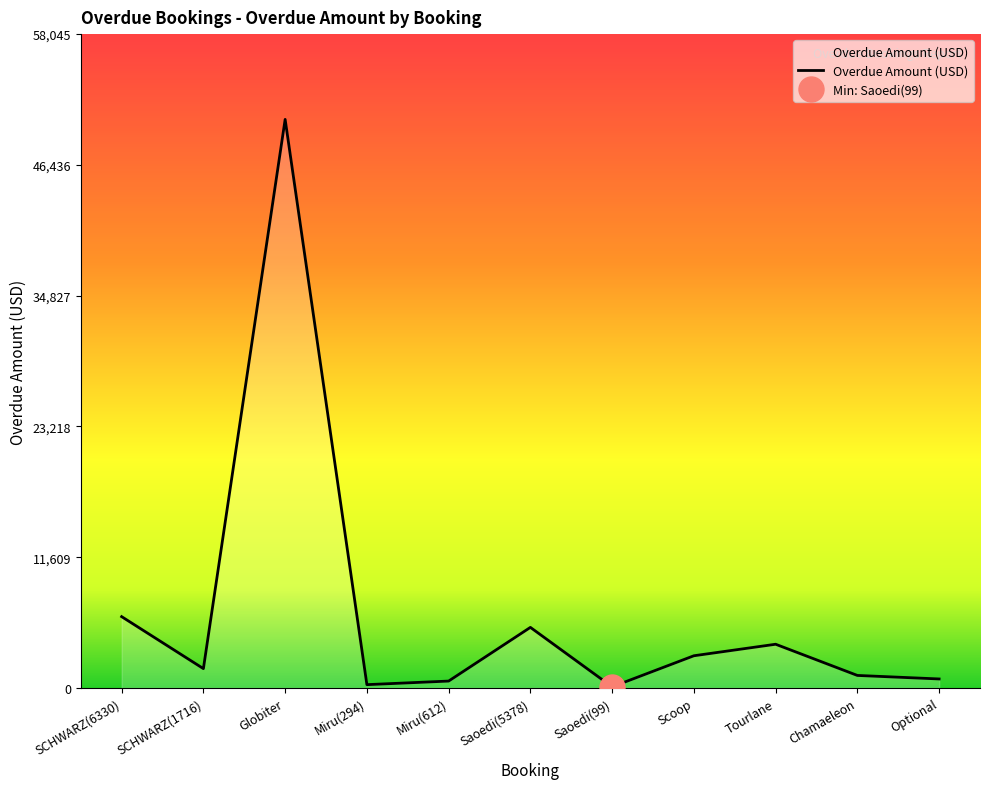

How many interior local peaks (higher than both neighbors) does the data have?

3